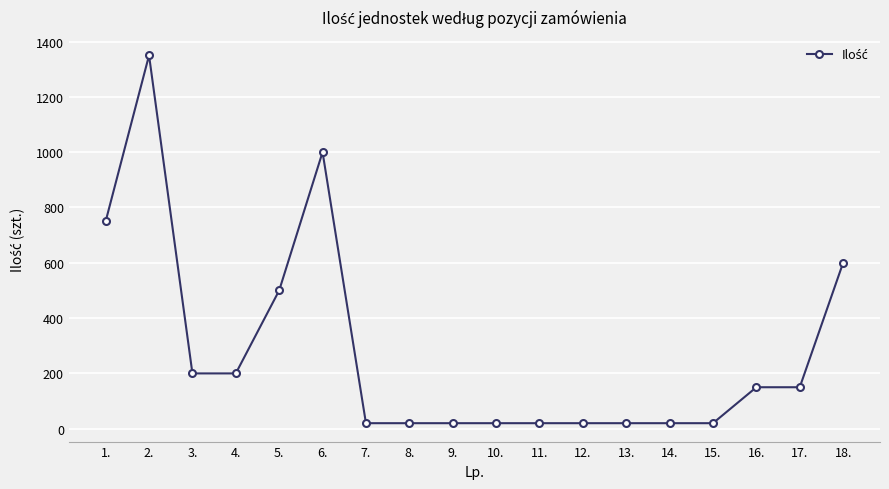

What is the label of the 9th point from the left?

9.